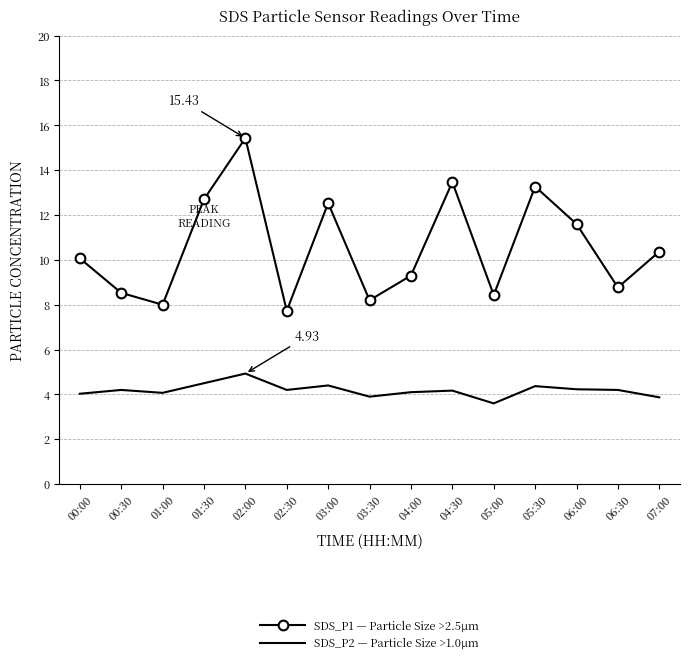

What is the sum of all SDS_P1 — Particle Size >2.5µm values?

158.4